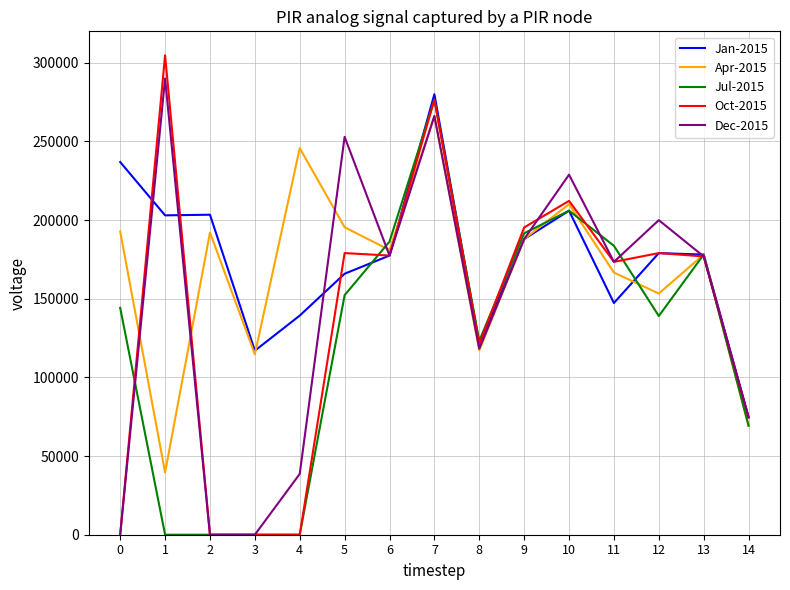

The value of Jan-2015 at 7 is 472618. True or false?

False